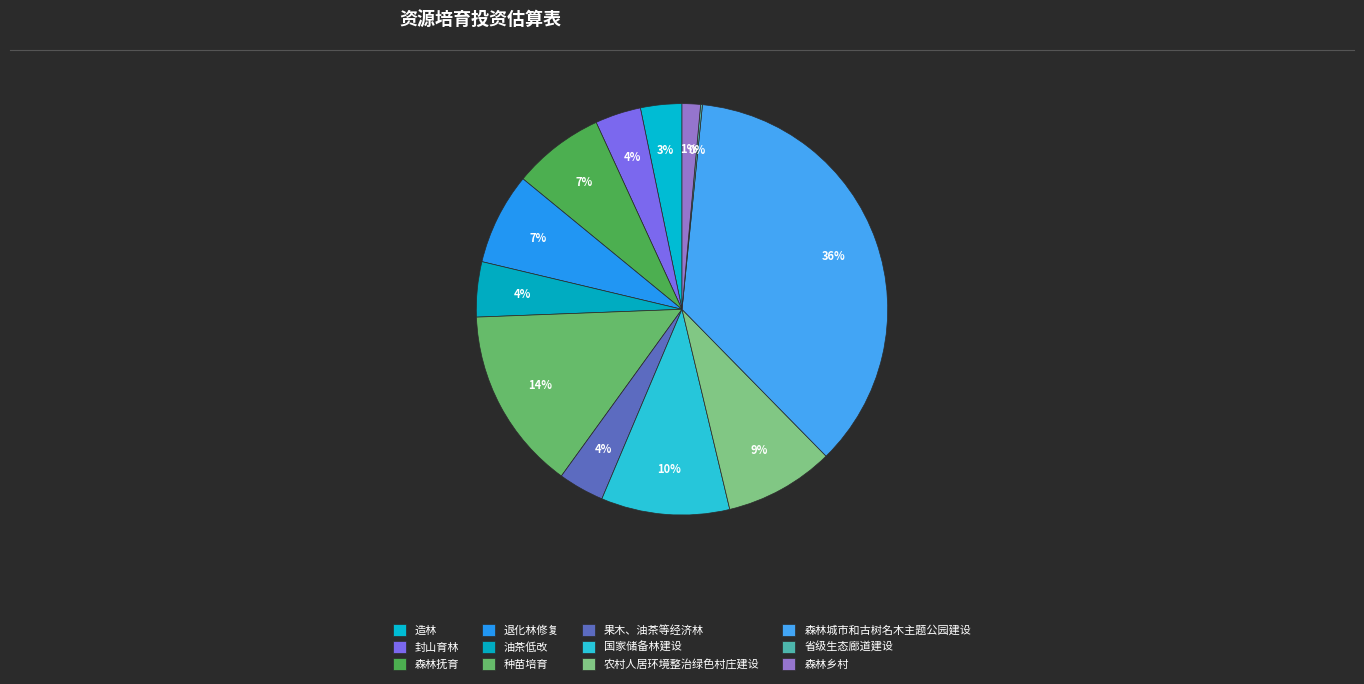

What is the ratio of the value at 森林抚育 to the value at 农村人居环境整治绿色村庄建设?

0.8